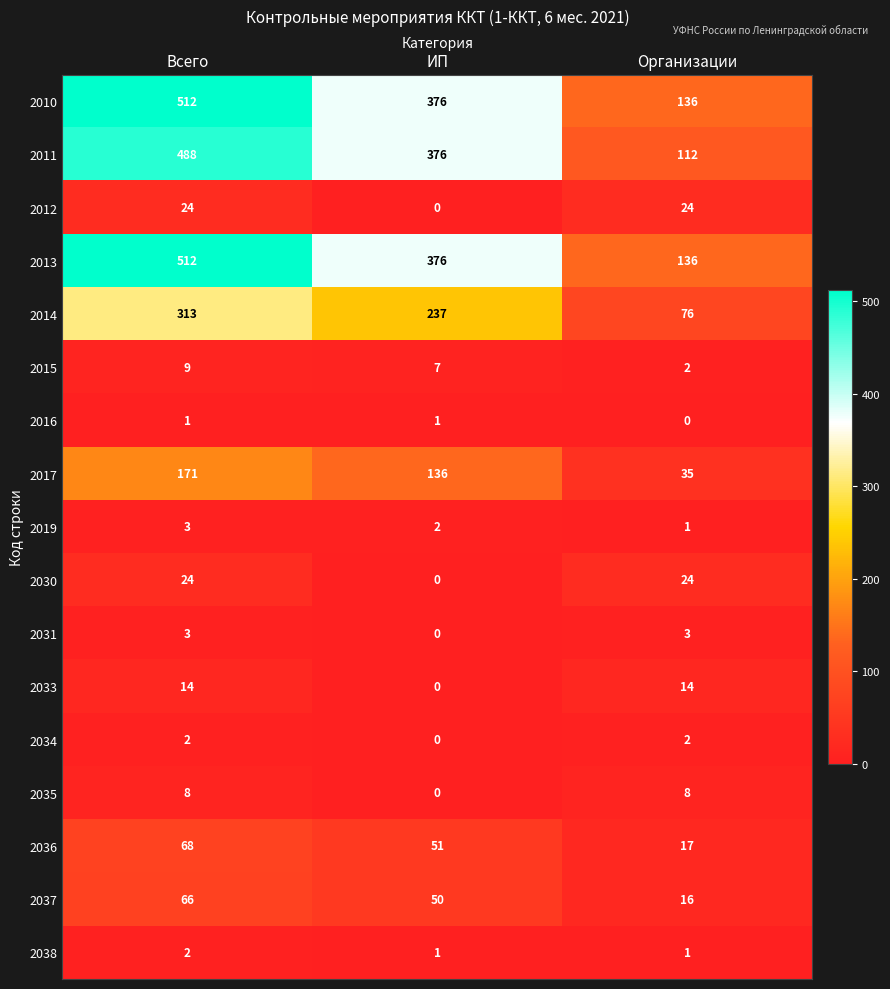

What is the sum of the 2011 values at Всего and ИП?

864